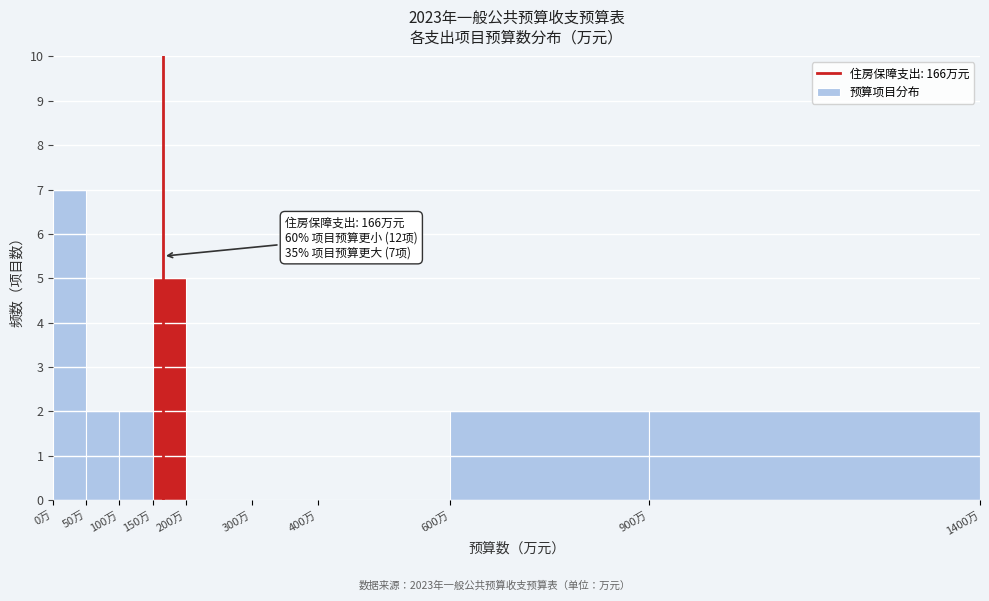

Over which range of the x-axis is the bar tallest?

0 to 50